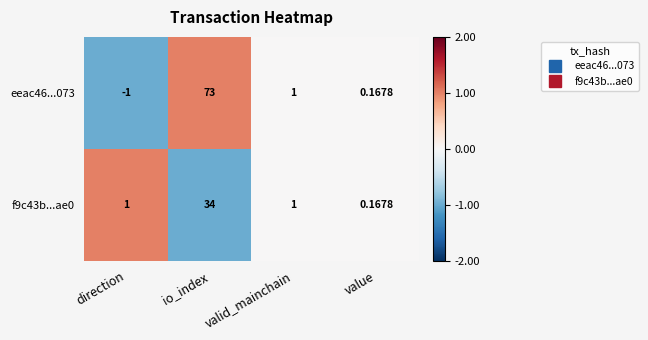

Which label corresponds to the smallest value in the chart?

direction